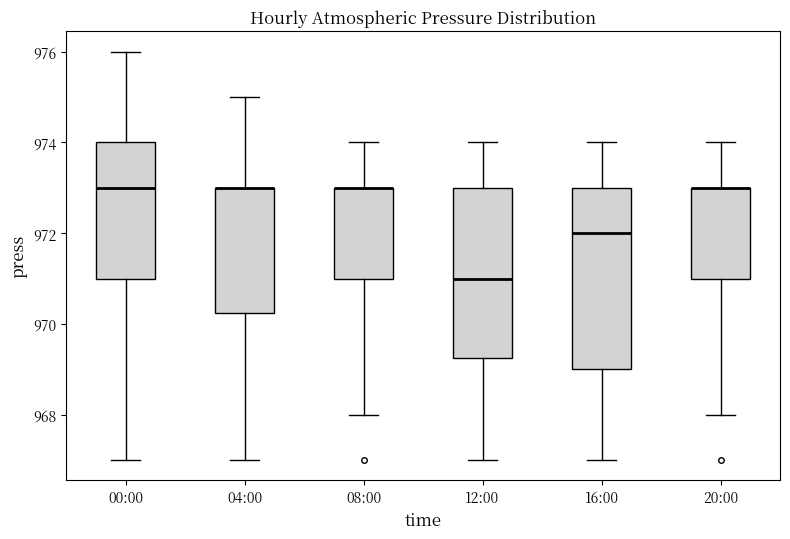

Comparing the boxes themselves (not the whiskers), which one is the tallest?

16:00